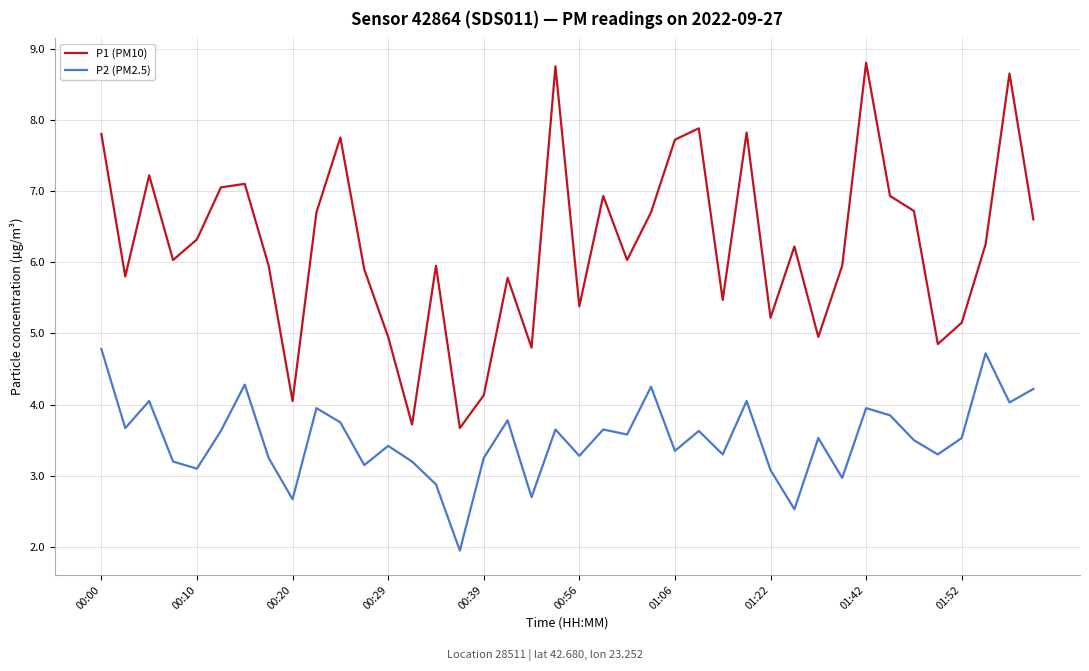

What is the highest value of the P2 (PM2.5) series?

4.8